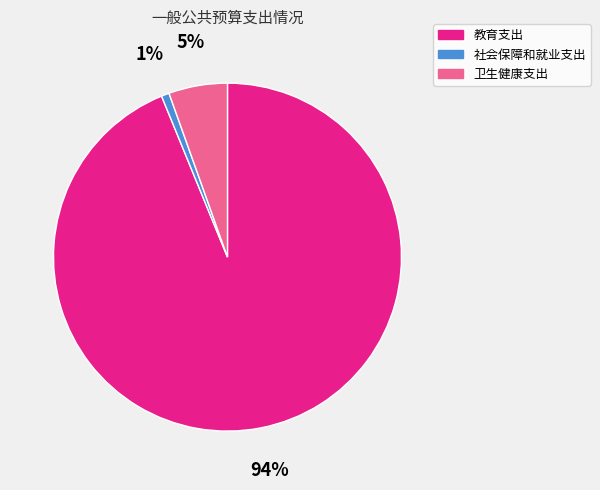

Combined, do 卫生健康支出 and 教育支出 account for over 50%?

Yes